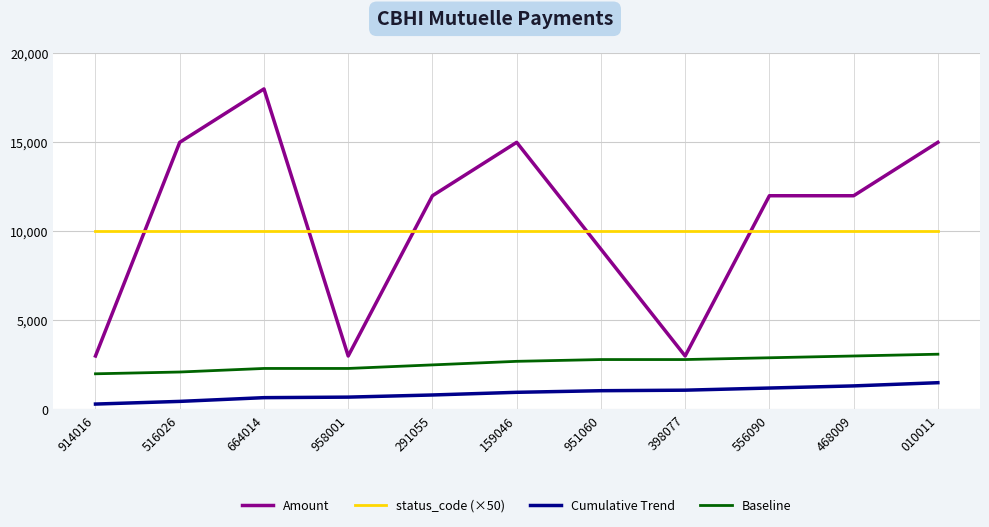

Which series has the widest spread of values?

Amount